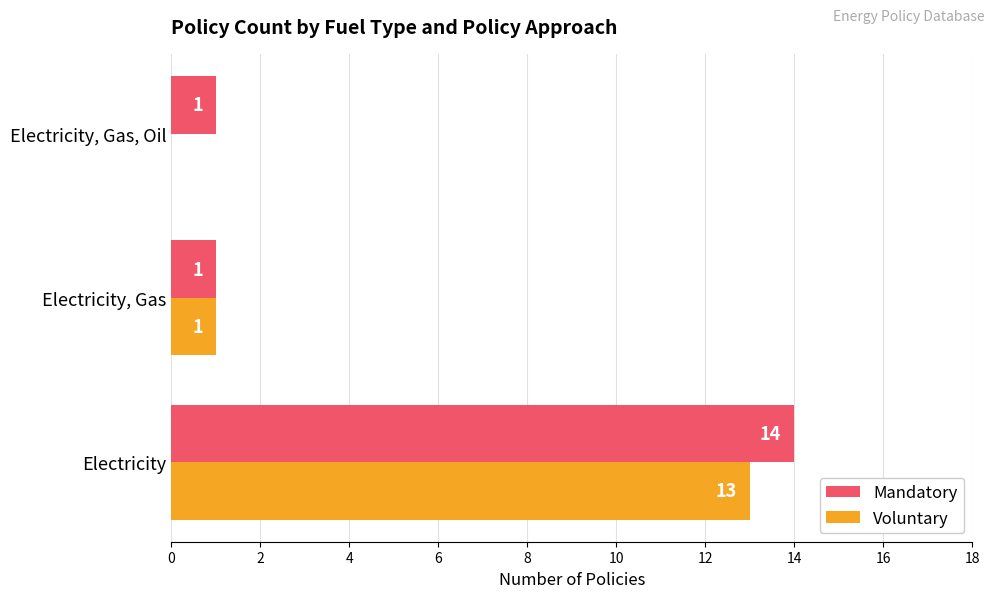

The value of Voluntary at Electricity, Gas, Oil is -8. True or false?

False